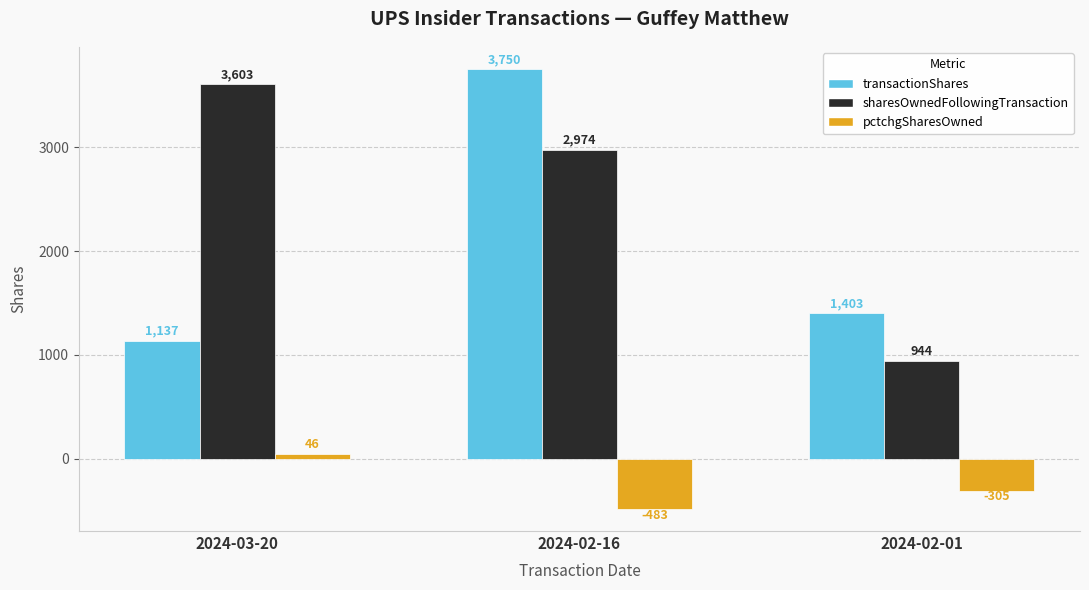

Is the value of pctchgSharesOwned at 2024-02-01 greater than the value of sharesOwnedFollowingTransaction at 2024-03-20?

No